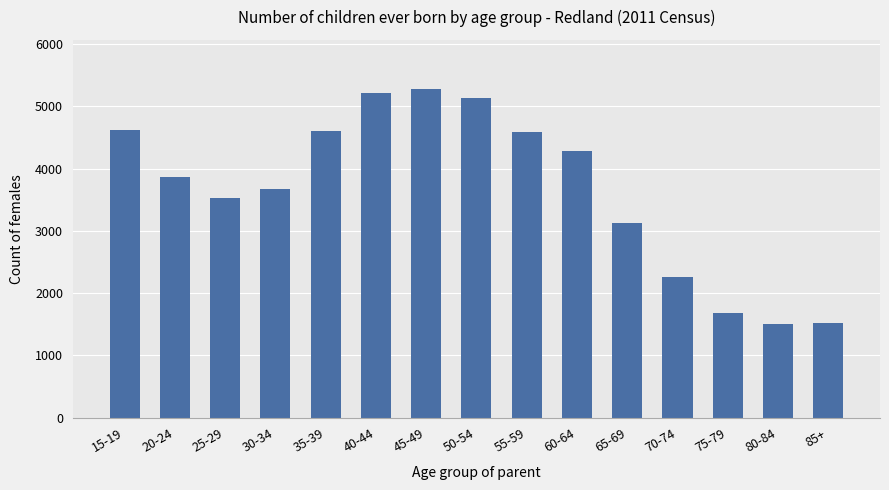

The chart shows a value of 556 at 75-79. True or false?

False